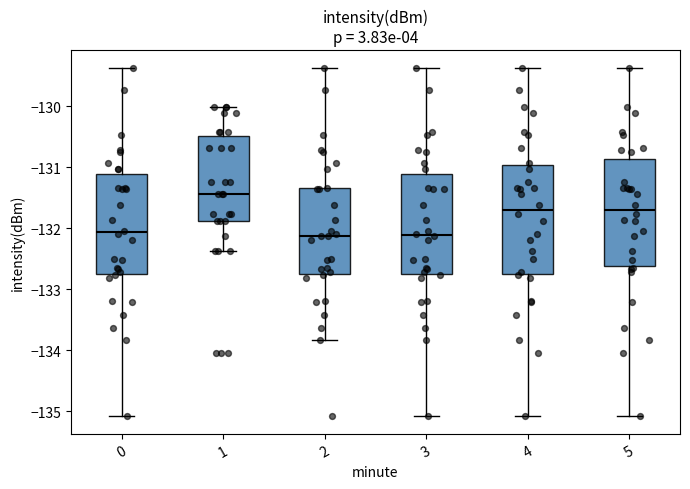

Where is the lower edge of the box at x = 5 on the y-axis? The values are not printed on the chart, so give them approximately, as read against the axis.

-132.6